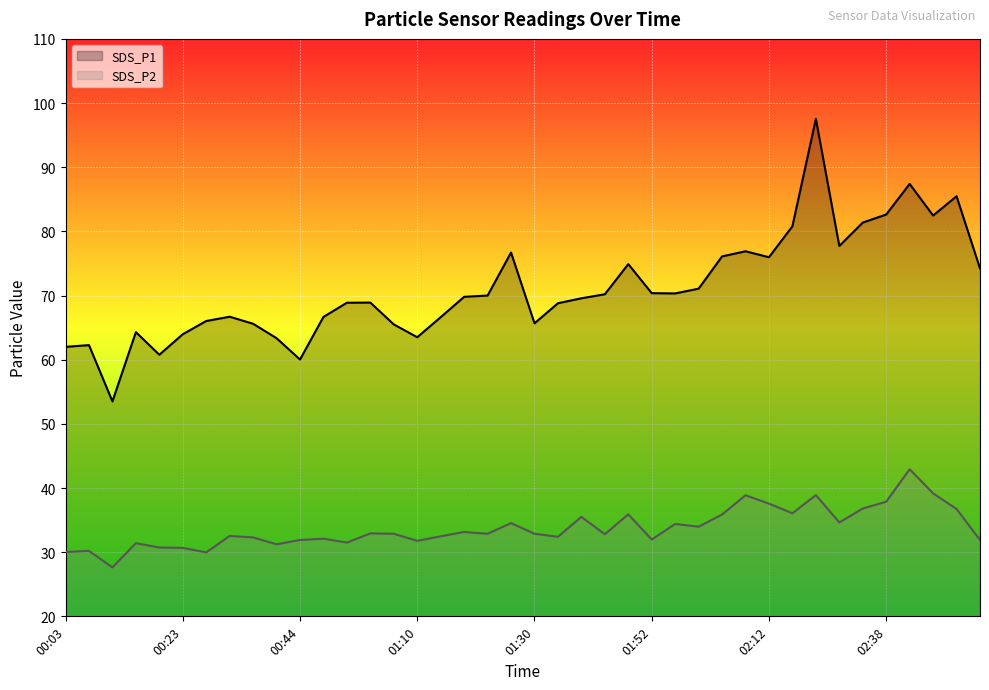

What is the total value across all series at 00:44?

91.9